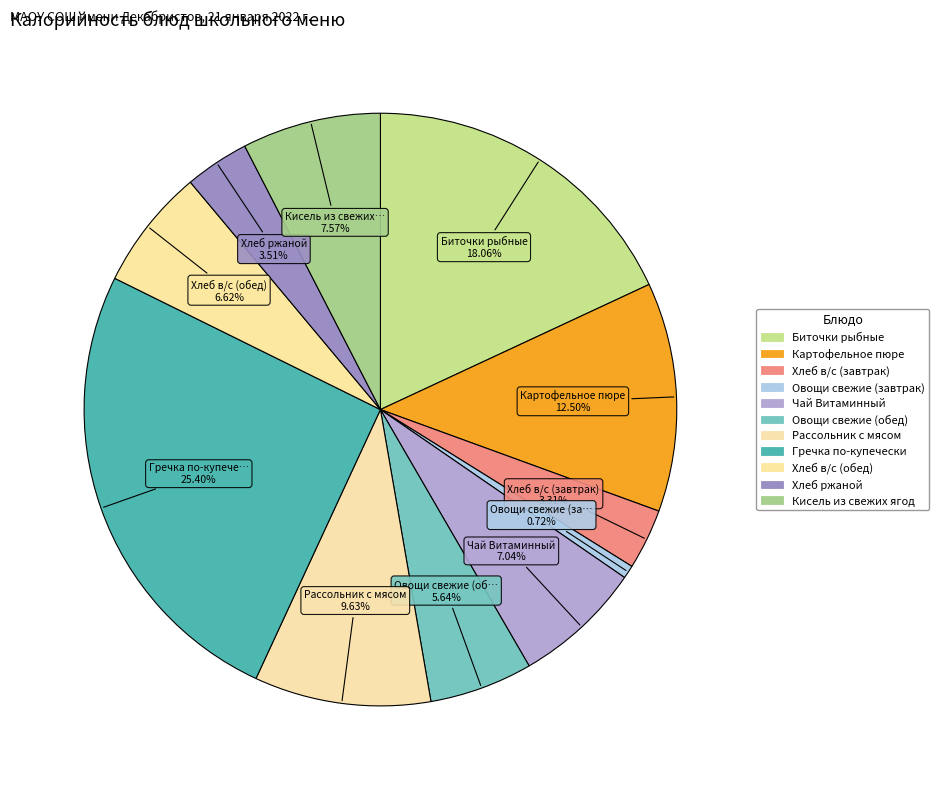

True or false: Кисель из свежих ягод accounts for 1% of the total.

False